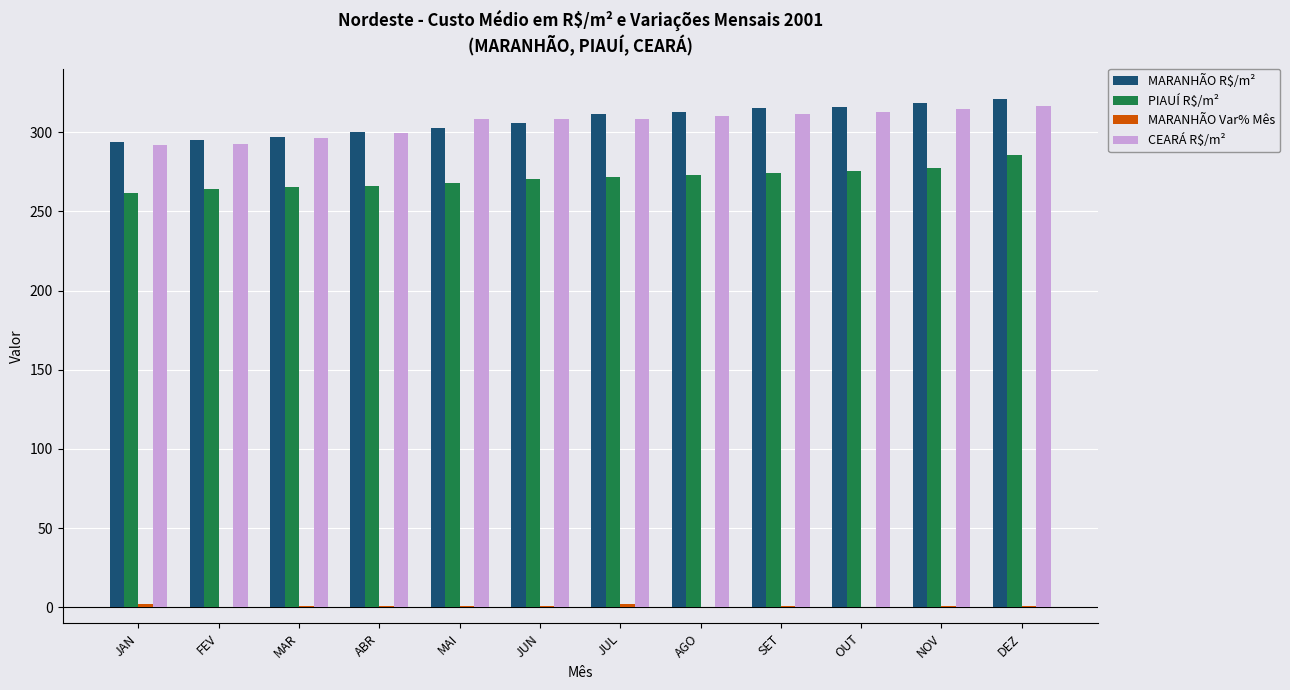

True or false: MARANHÃO R$/m² has a value of 297.1 at MAR.

True